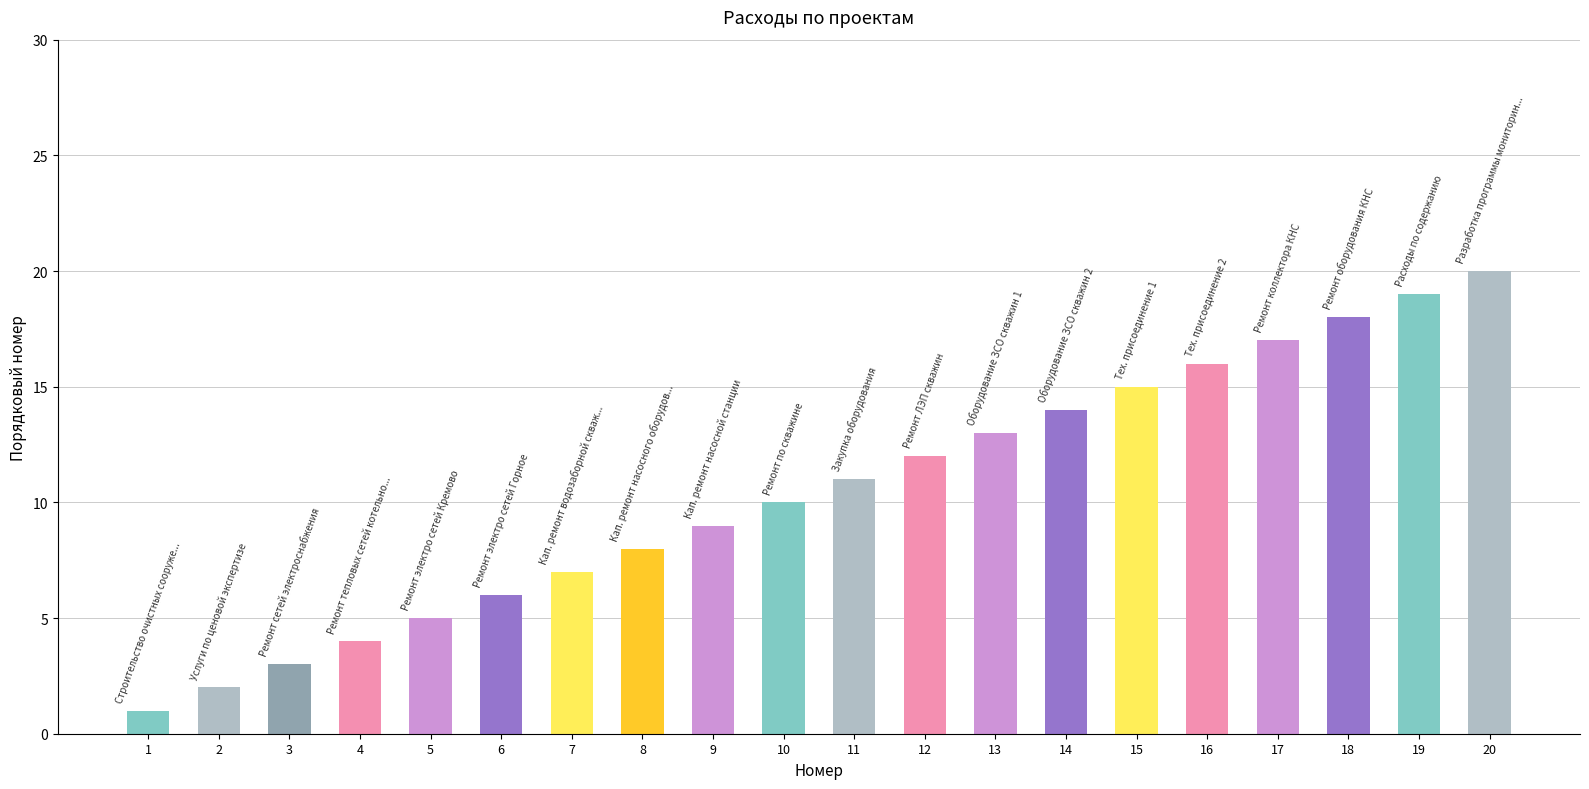

How many data points are less than 11?

10